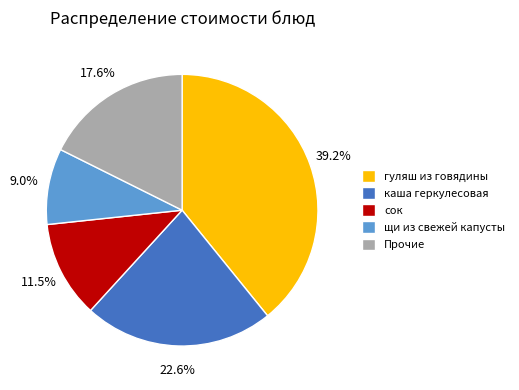

Approximately how many times larger is the value at Прочие compared to сок?

1.5